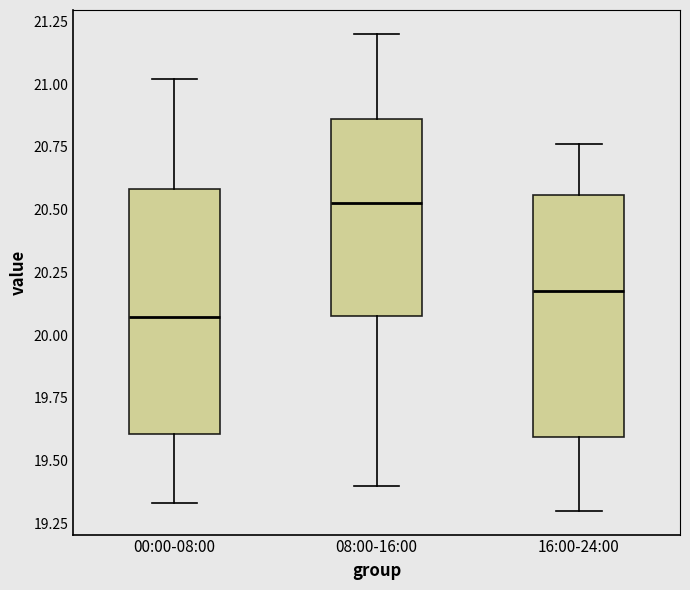

Reading left to right, transcribe this box plot: for each box, give where its median line is, the range the box spans, and where its two whiskers end, as read against the y-axis. The values are not printed on the chart, so give them approximately, as read against the axis.

00:00-08:00: median 20.05, box 19.60 to 20.60, whiskers 19.35 to 21.00
08:00-16:00: median 20.55, box 20.10 to 20.85, whiskers 19.40 to 21.20
16:00-24:00: median 20.20, box 19.60 to 20.55, whiskers 19.30 to 20.75